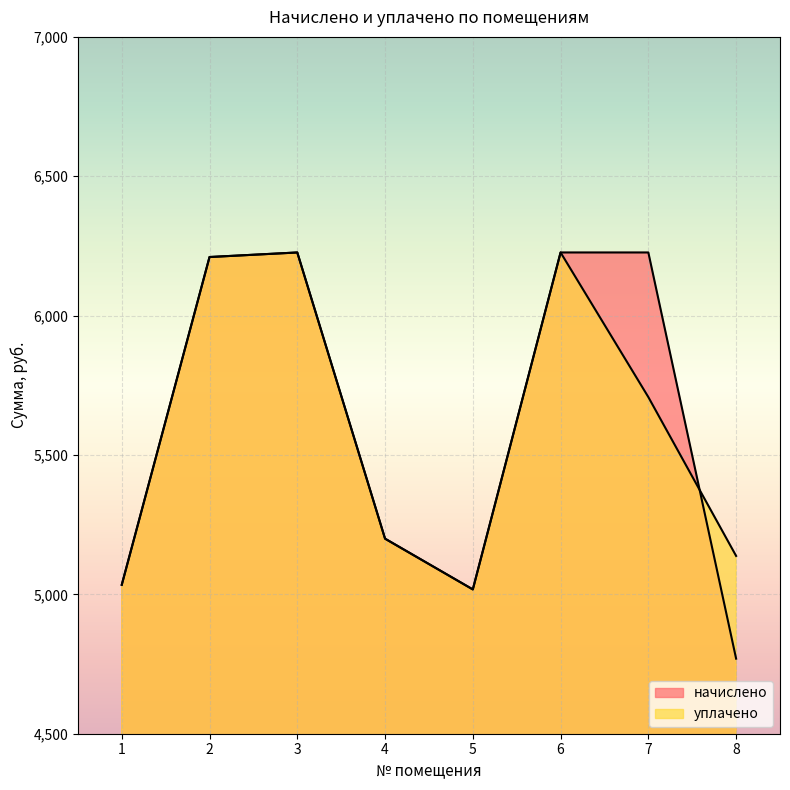

After their last crossing, which series has the higher values: начислено or уплачено?

уплачено